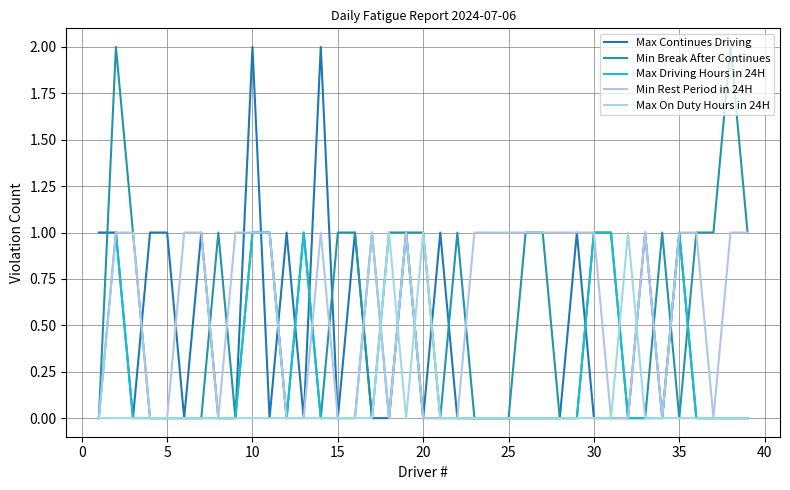

What is the sum of all Max Continues Driving values?

16